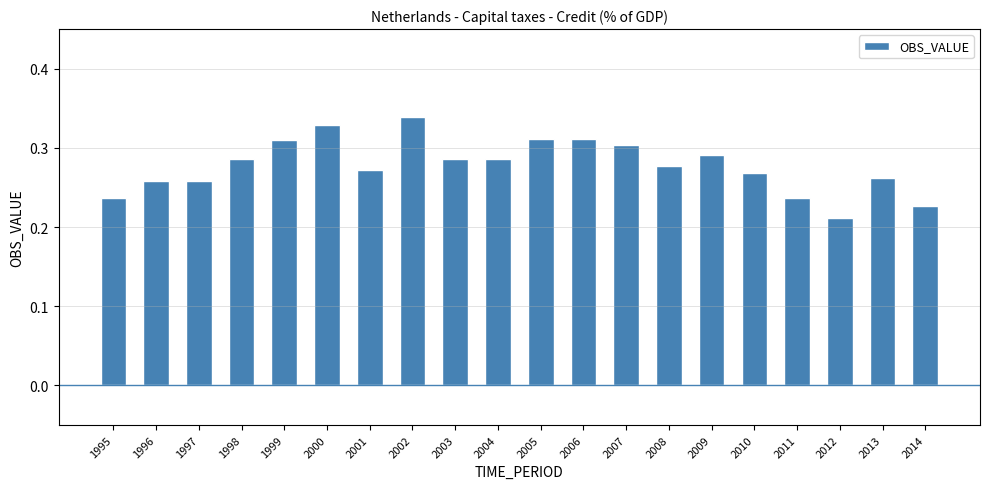

At which label is the value closest to 0?

2012